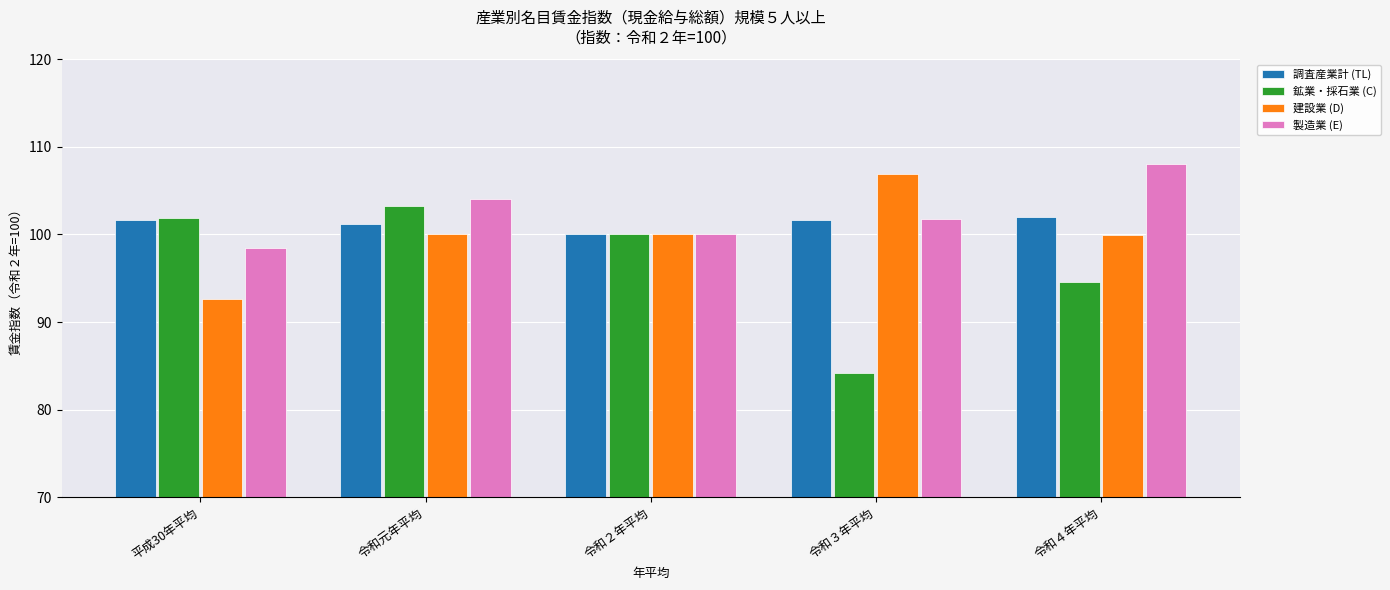

What is the difference between the maximum and minimum values in the 建設業 (D) series?

14.3